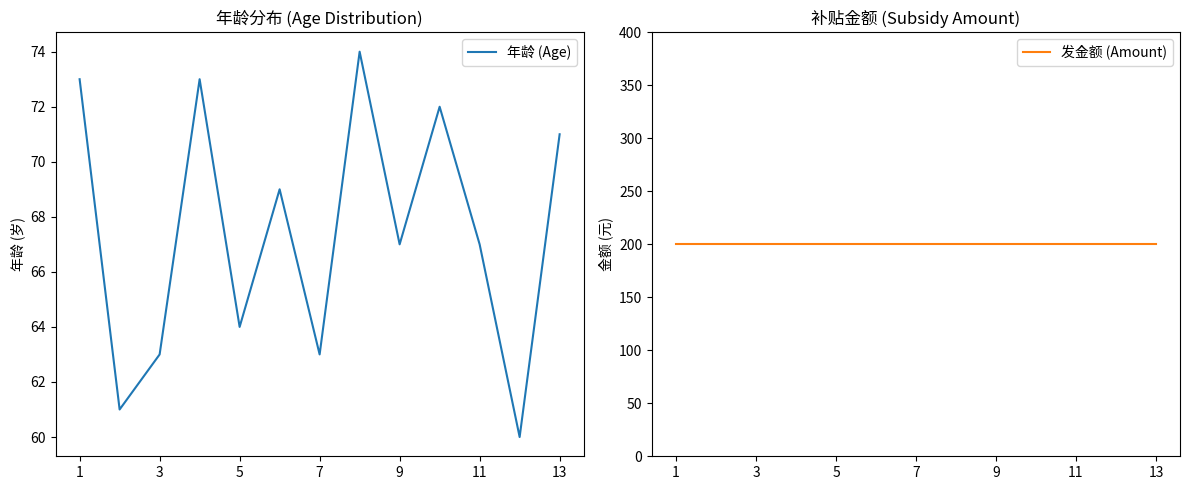

True or false: 发金额 (Amount) has more than 1 interior local peaks.

False